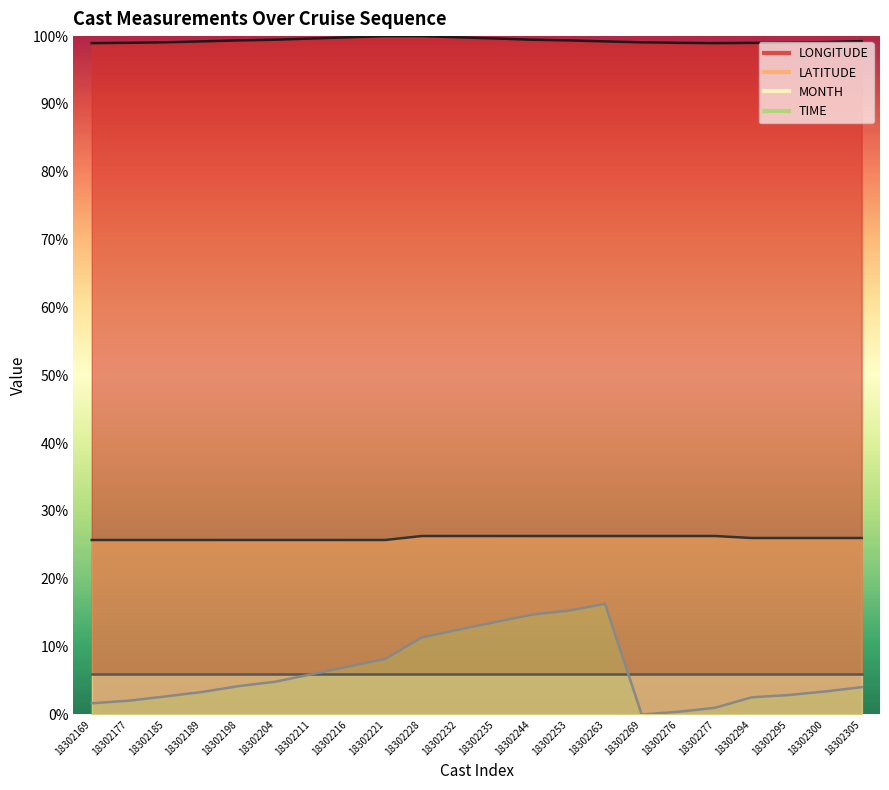

What are all the series names shown in the legend?

LONGITUDE, LATITUDE, MONTH, TIME